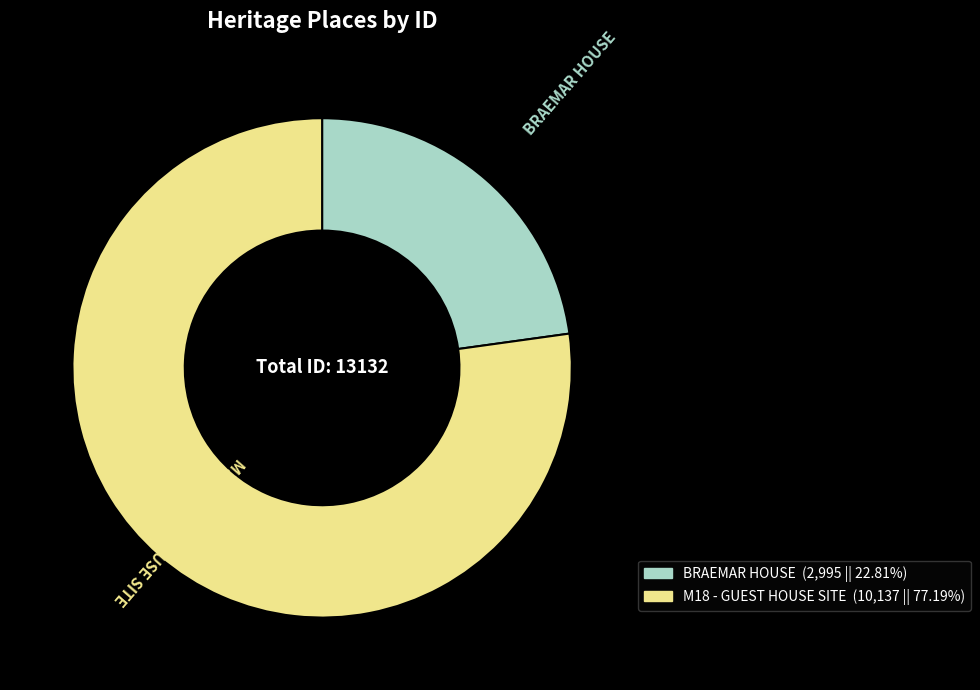

Is it true that BRAEMAR HOUSE is 17% of the pie?

False